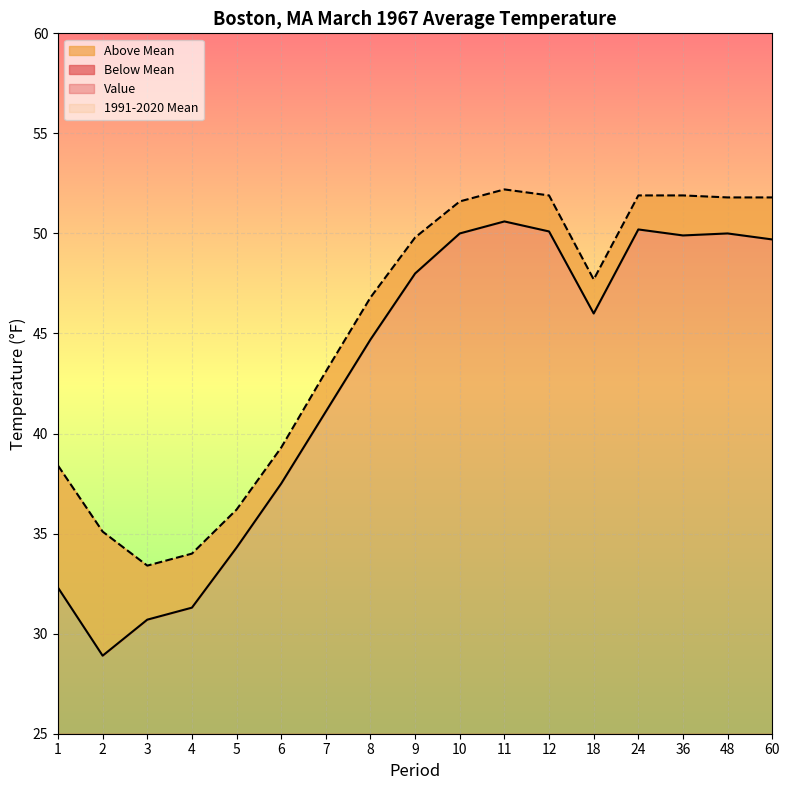

How many lines are shown in the chart?

2